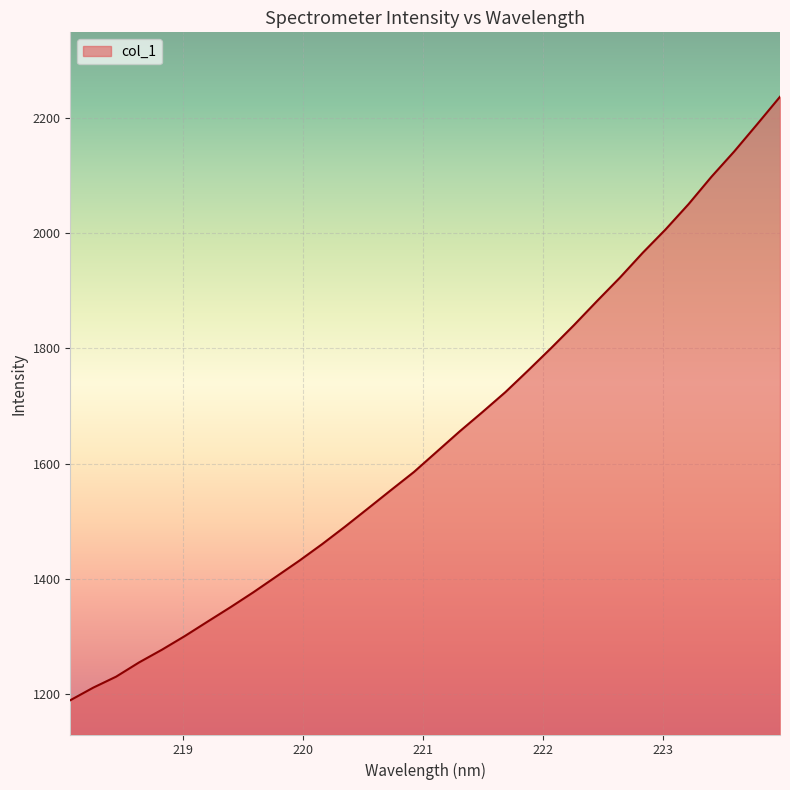

What is the difference between the maximum and minimum values?

1047.3